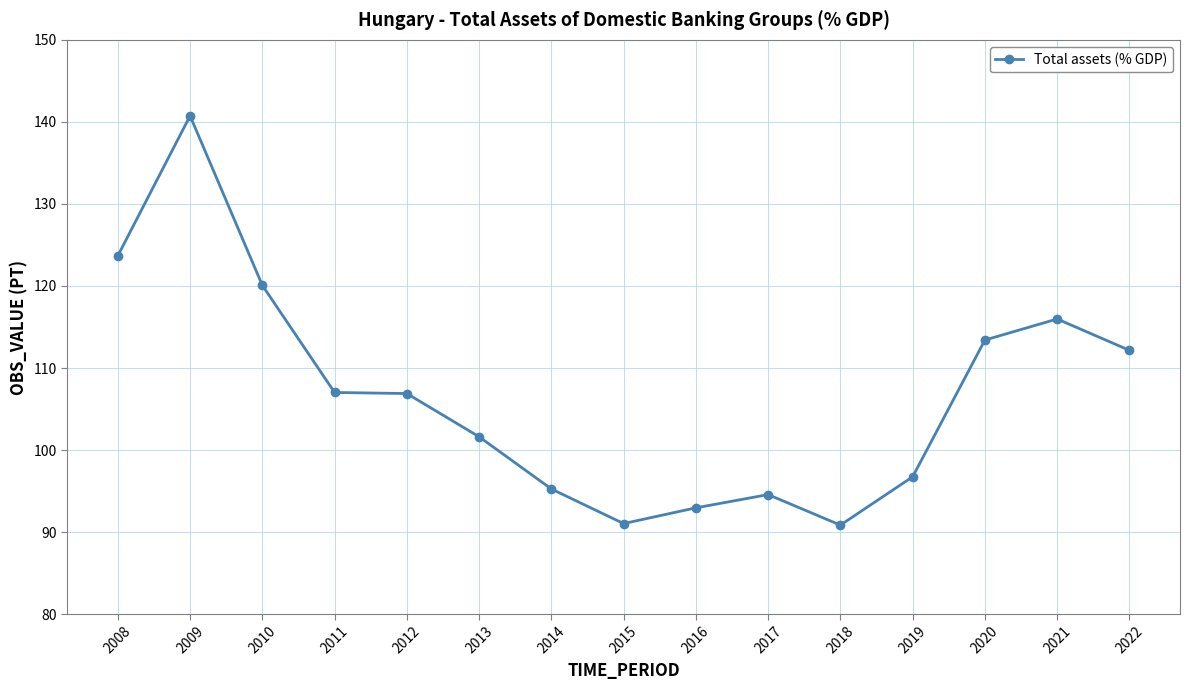

Where does the data first go above 106?

2008